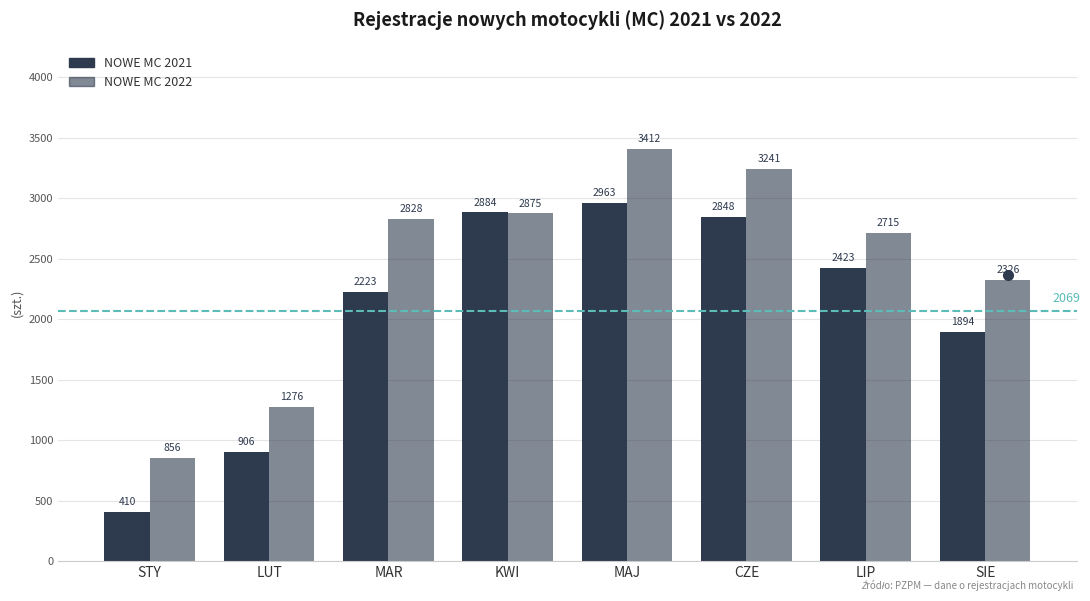

How many series are shown in this chart?

2